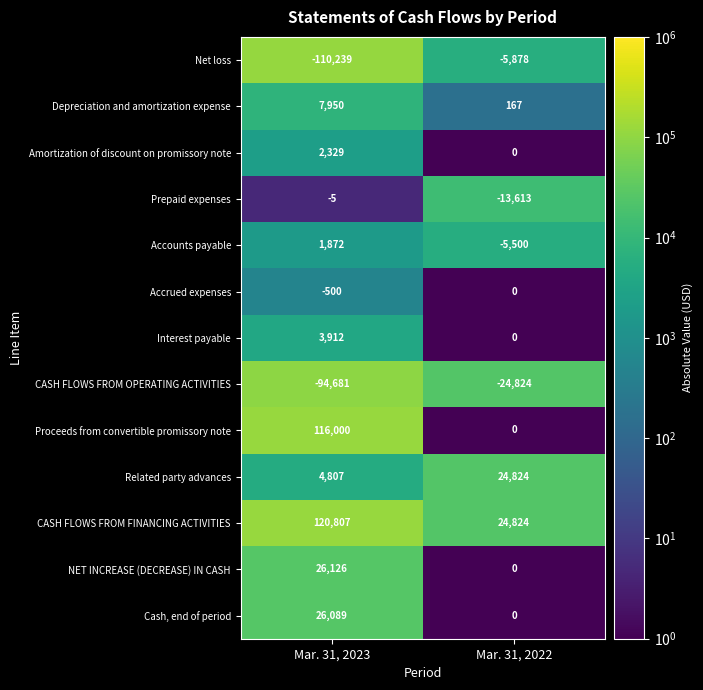

The Amortization of discount on promissory note series shows 4035 at Mar. 31, 2023. True or false?

False